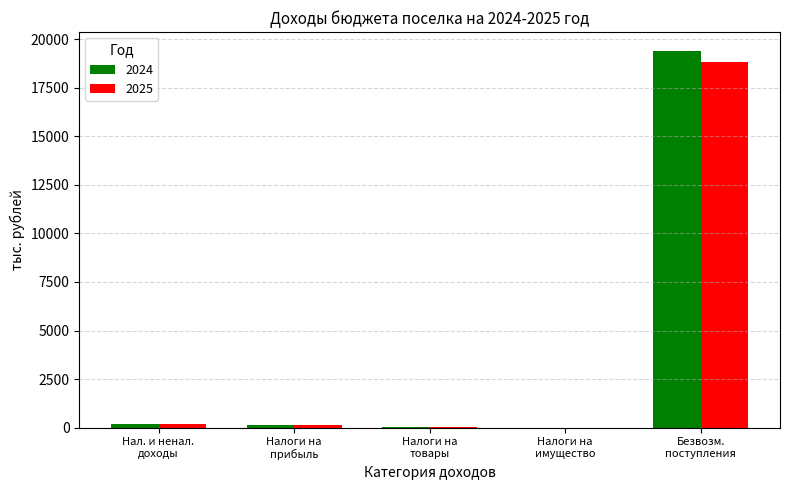

What is the sum of all 2025 values?

19229.5